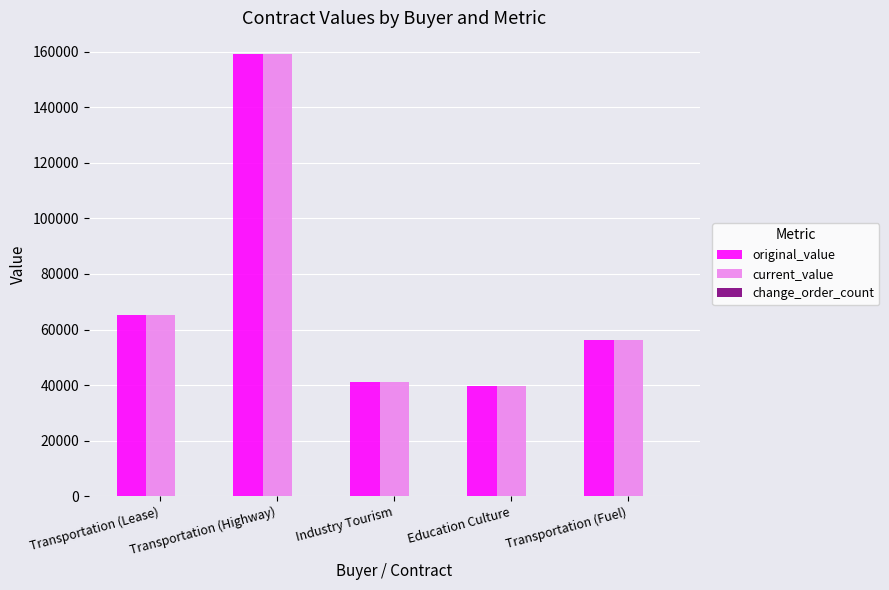

How many bars are there in total?

10